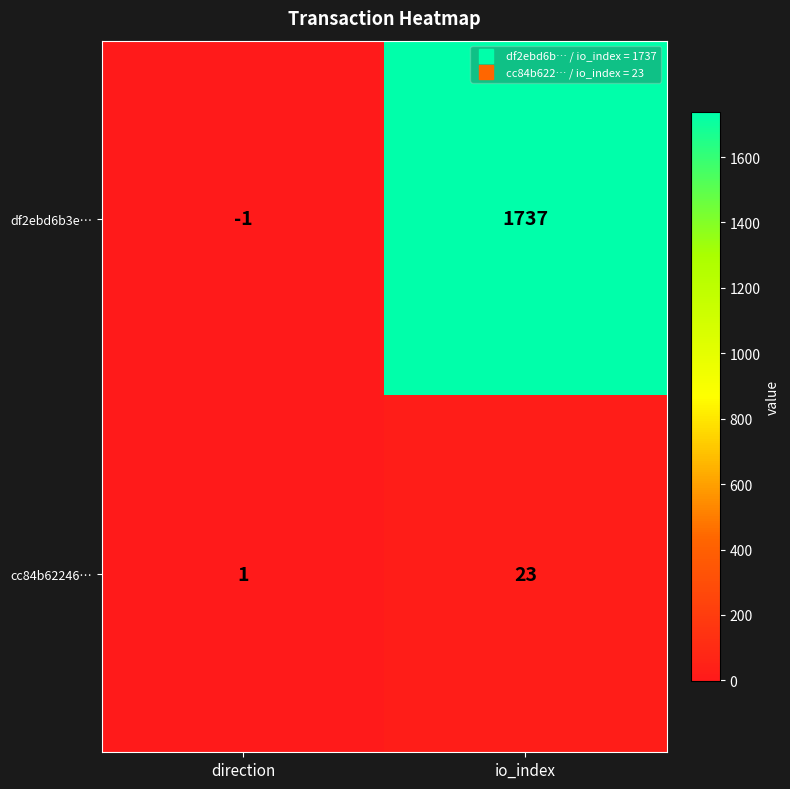

Which series changed the most between direction and io_index?

df2ebd6b3e…